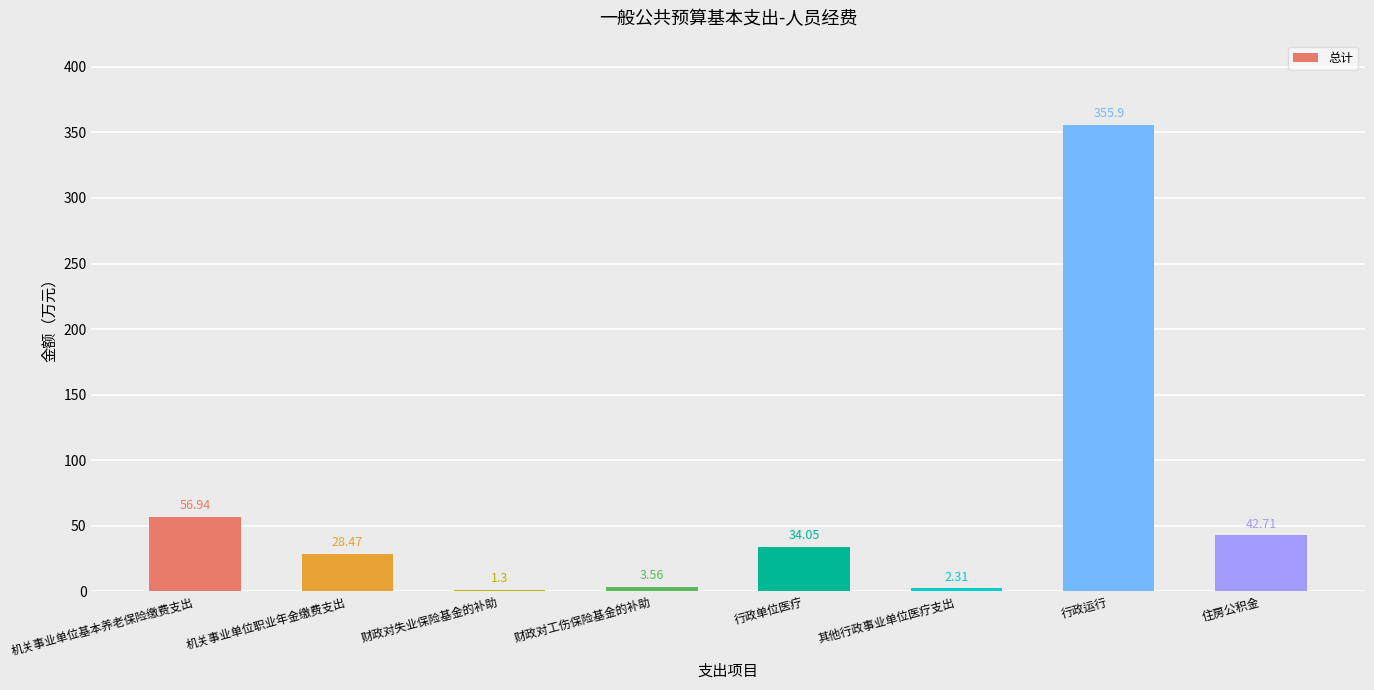

Rank the categories by value from highest to lowest.

行政运行, 机关事业单位基本养老保险缴费支出, 住房公积金, 行政单位医疗, 机关事业单位职业年金缴费支出, 财政对工伤保险基金的补助, 其他行政事业单位医疗支出, 财政对失业保险基金的补助